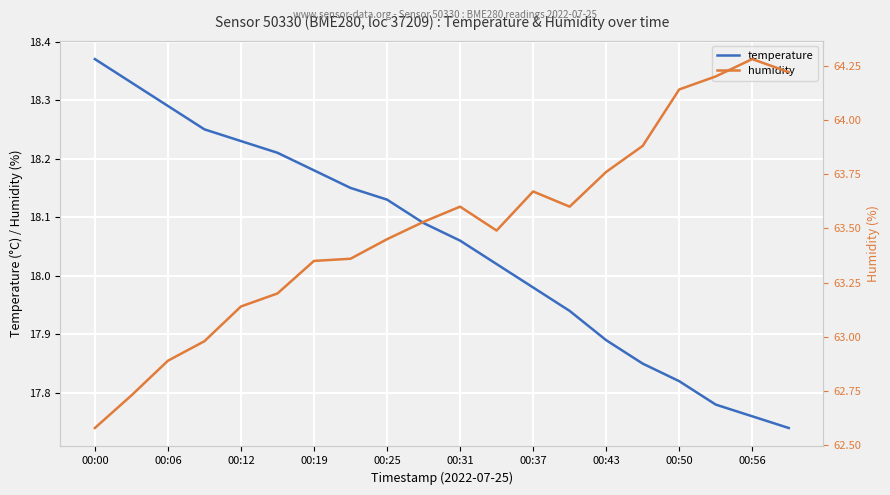

Which category has the highest value in the temperature series?

00:00